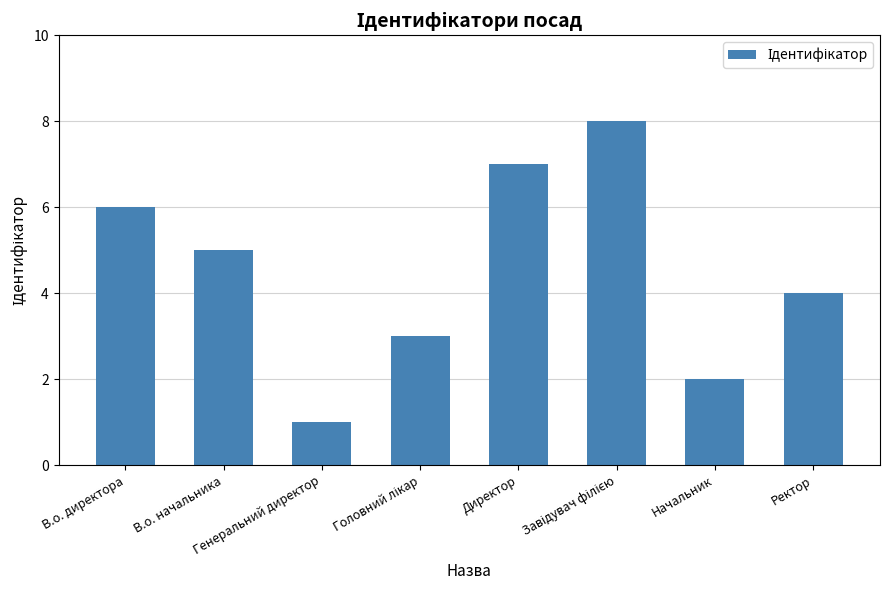

What is the maximum value shown in the chart?

8